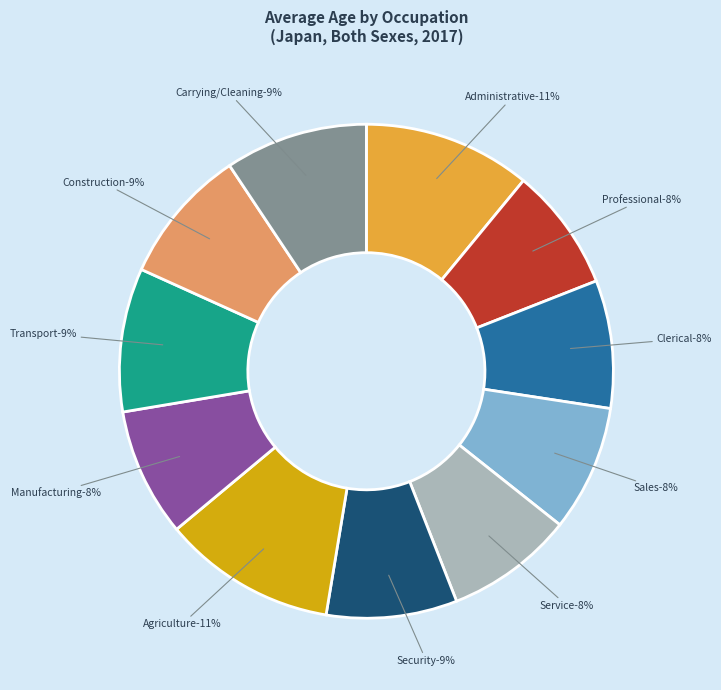

How many segments does this pie chart have?

11